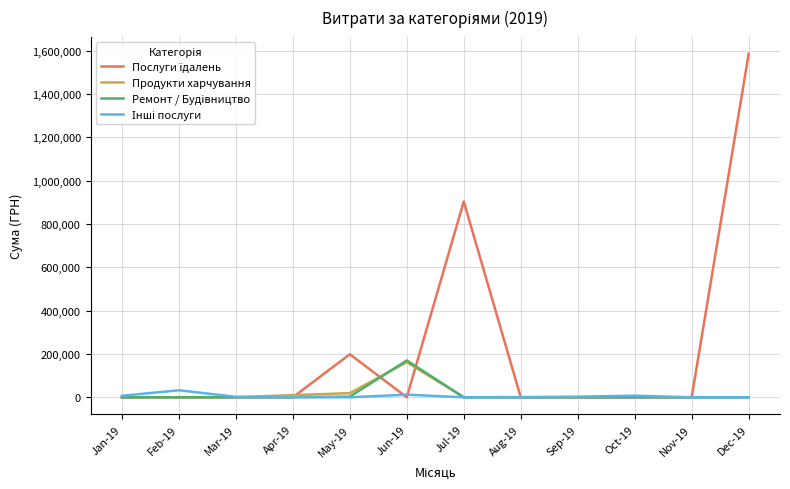

Which category has the highest value in the Продукти харчування series?

Jun-19